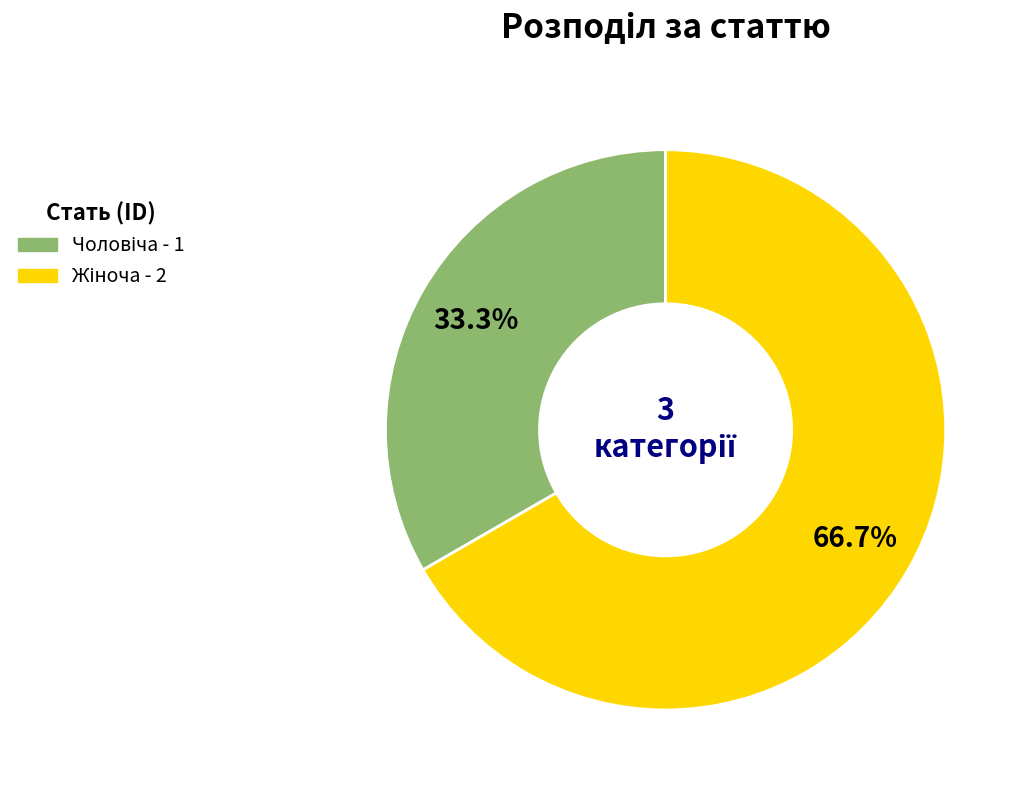

Is there a majority slice in this chart?

Yes